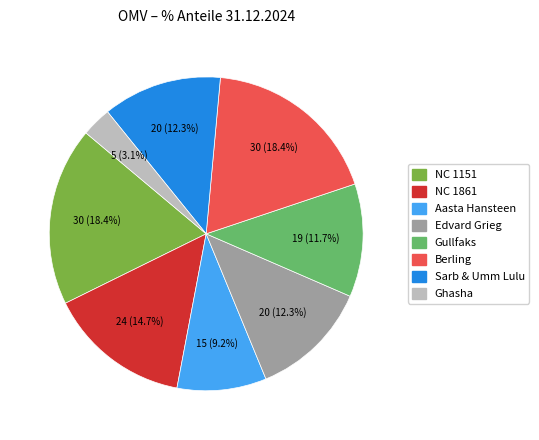

Approximately how many times larger is the value at NC 1861 compared to Edvard Grieg?

1.2